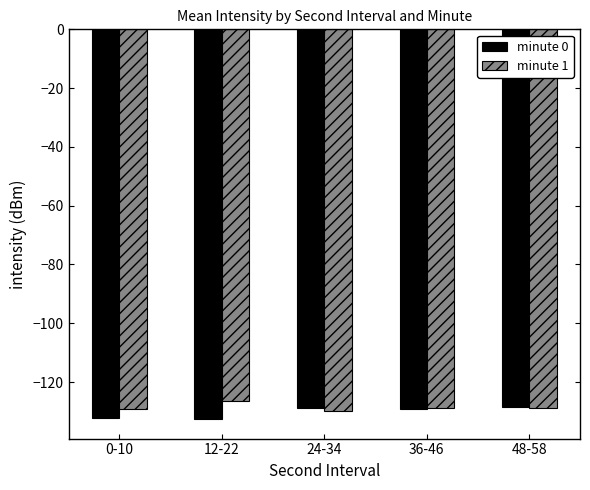

What is the difference between the highest and lowest values at 0-10?

3.3